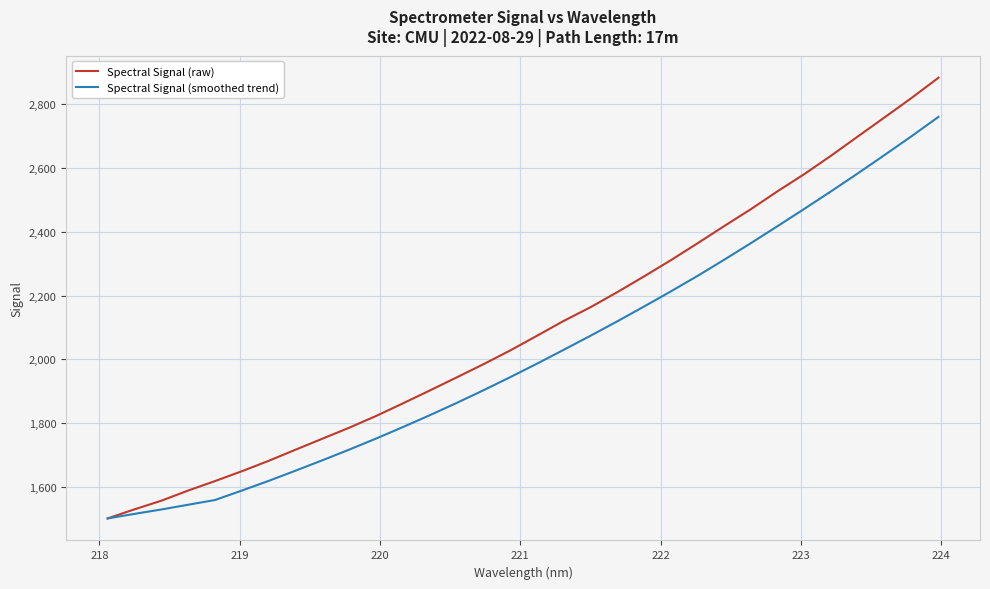

Which series has the largest total across all categories?

Spectral Signal (raw)